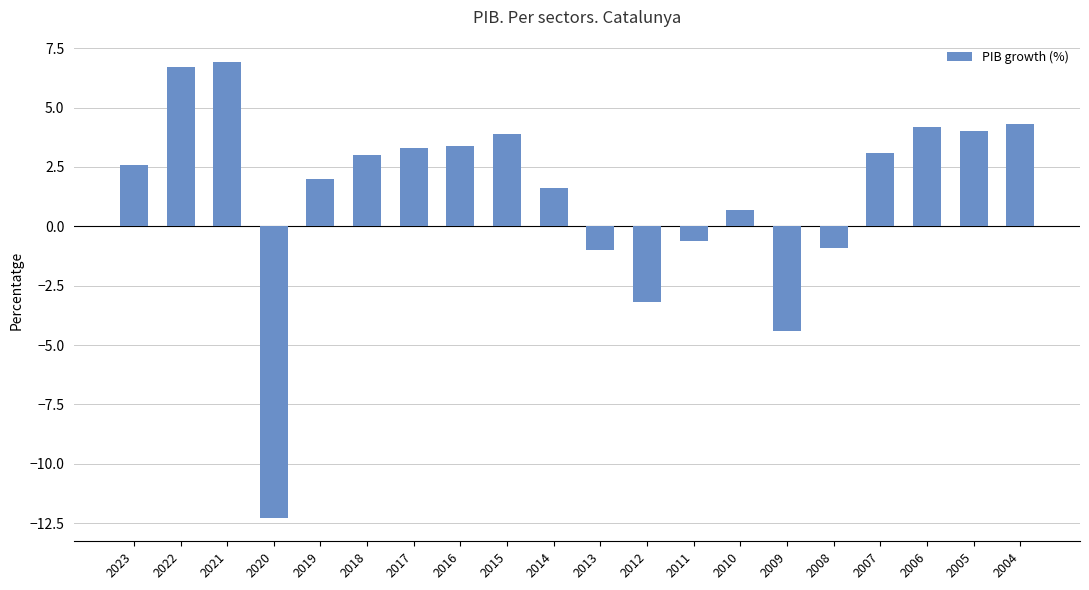

Is it true that the value at 2012 is -0.9?

False